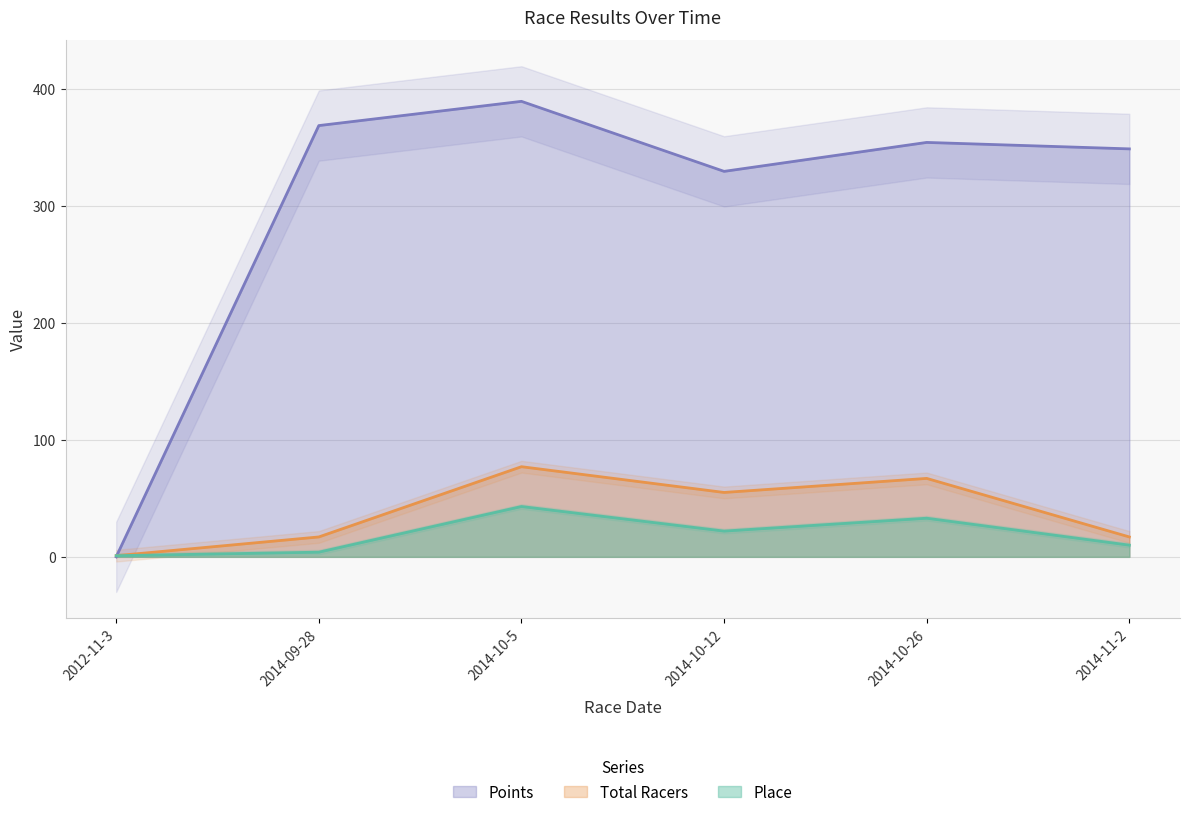

At how many categories does at least one series exceed 224?

5